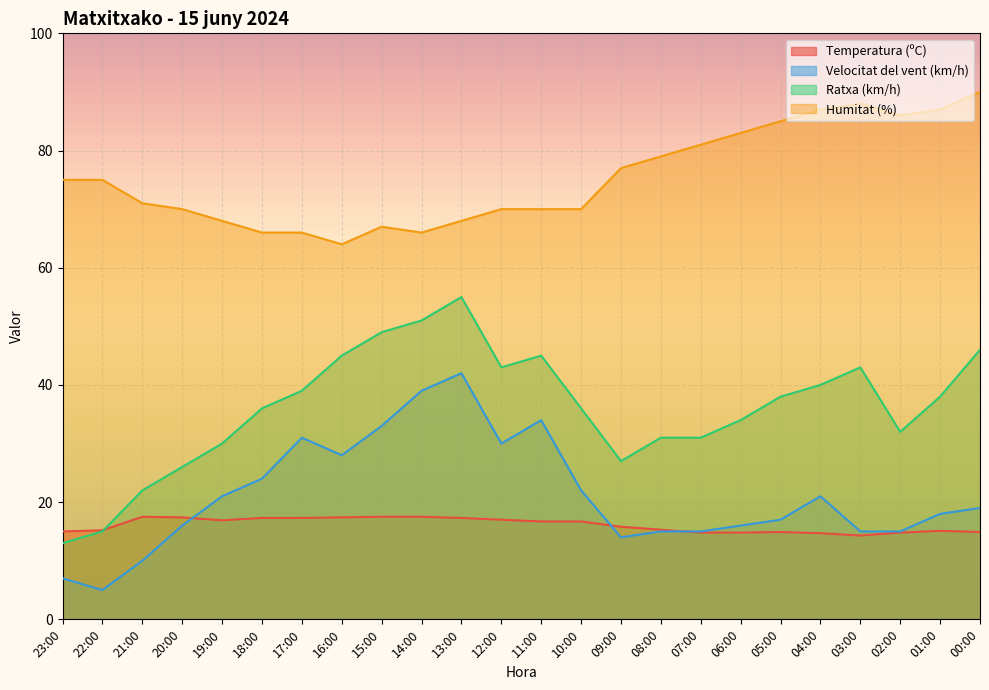

What is the value of the Ratxa (km/h) point at the 17th from the left?

31.0